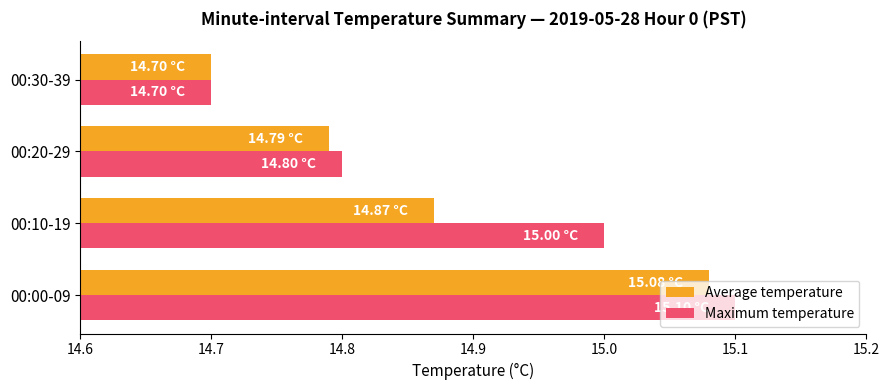

Which series has the widest spread of values?

Maximum temperature